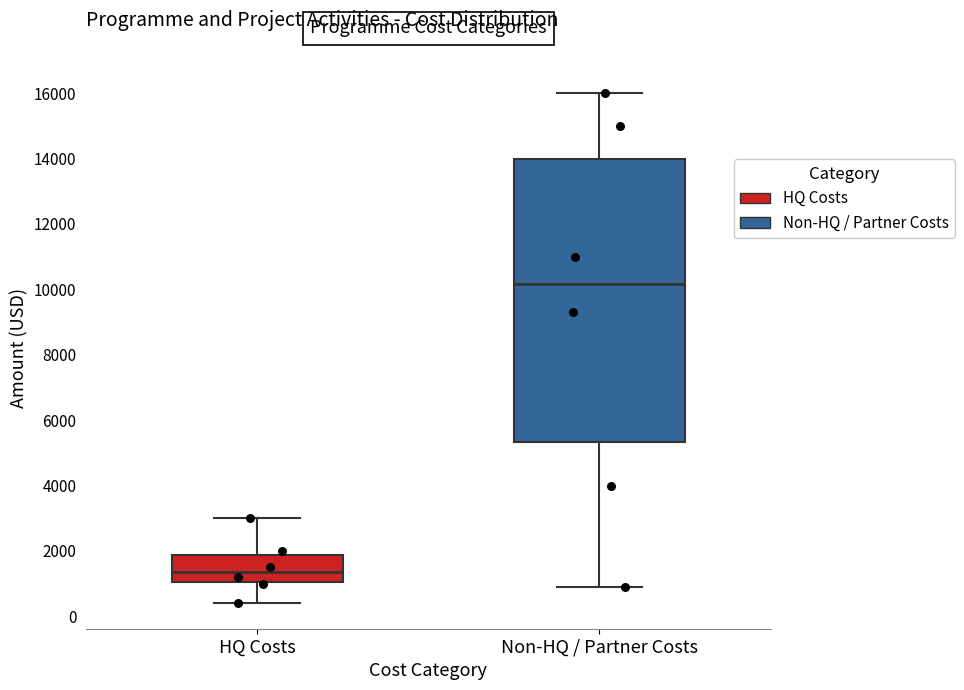

Which box is the tallest, from its lower edge to its upper edge?

Non-HQ / Partner Costs